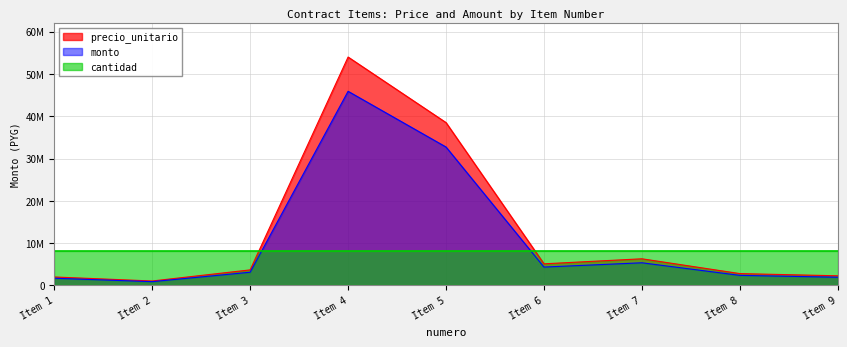

At which label does monto first exceed 3123750?

Item 4